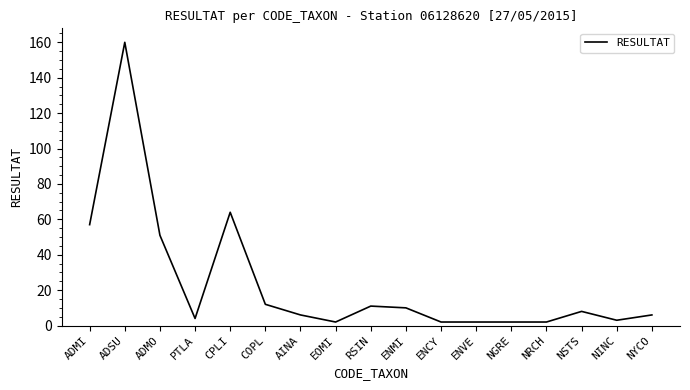

How many categories are shown in the chart?

17